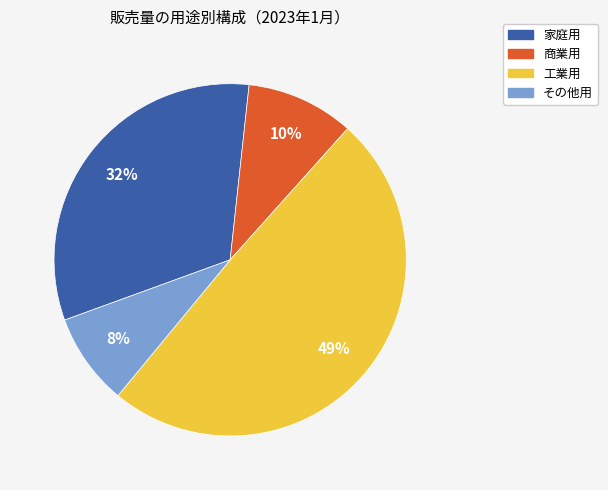

Which category has the biggest portion of the pie?

工業用